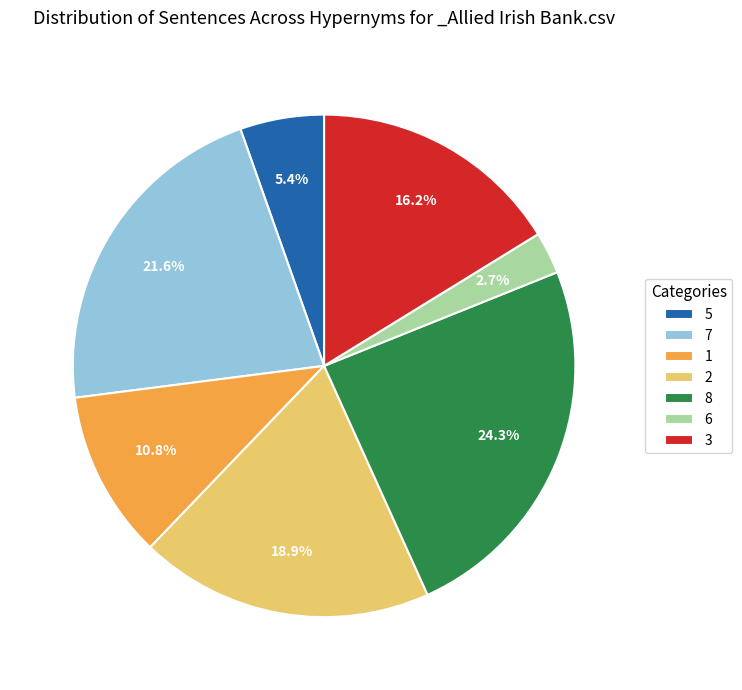

What is the smallest slice in the pie chart?

6